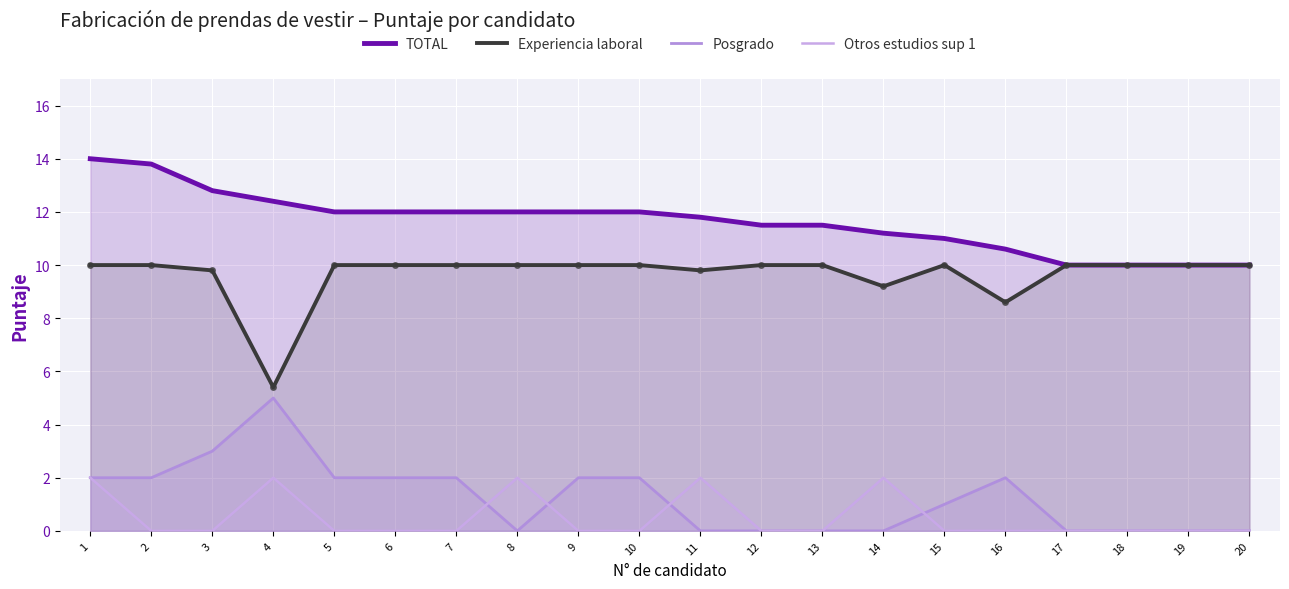

Which series has the largest total across all categories?

TOTAL